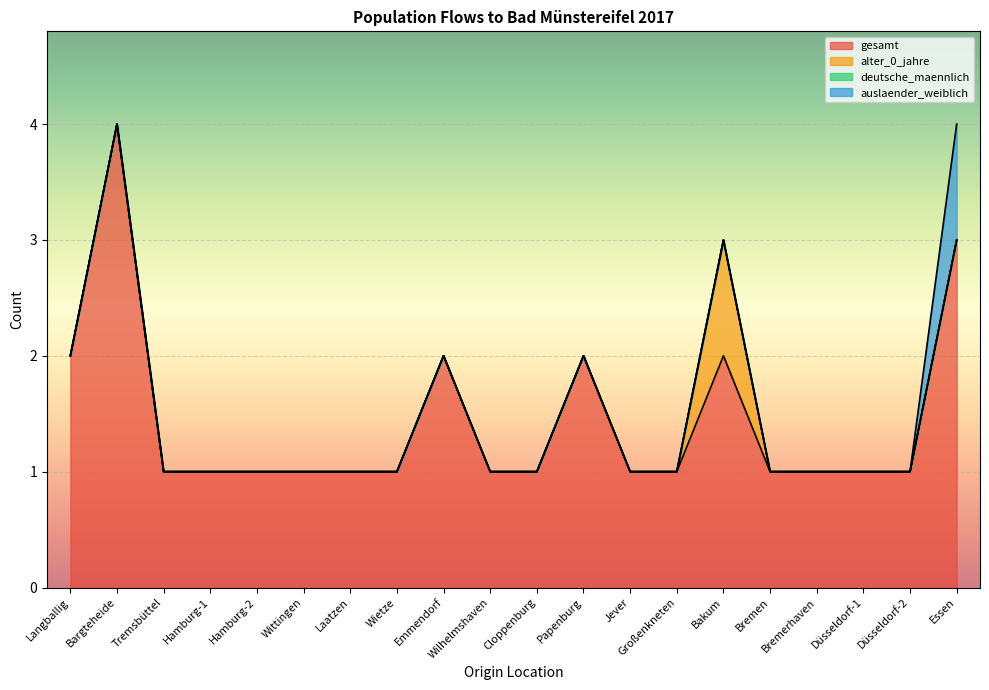

What is the spread (max minus min) of values at Bremerhaven?

1